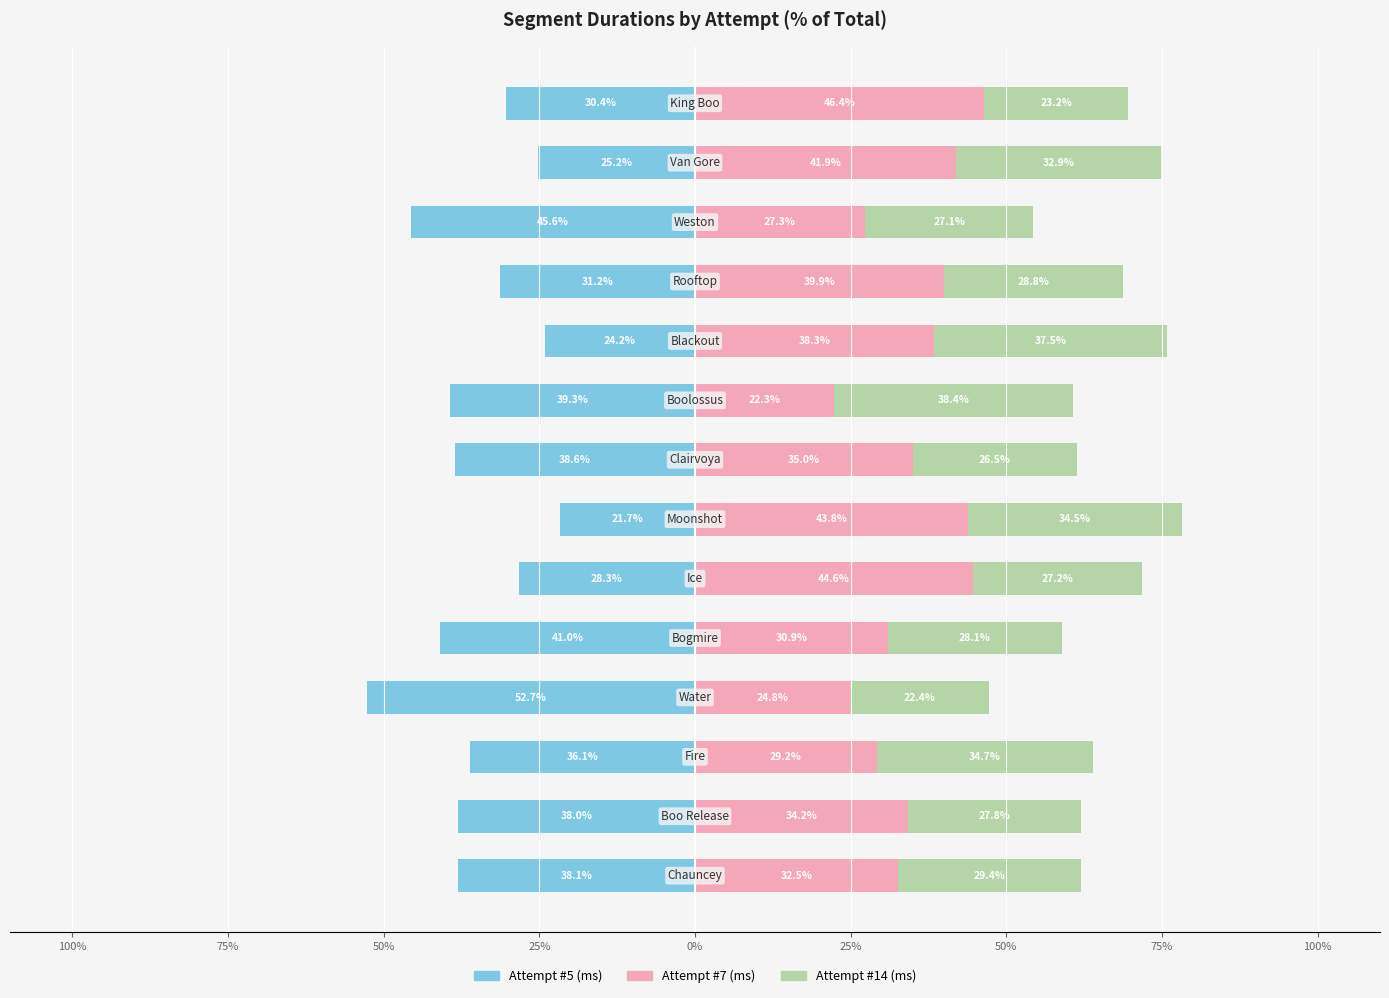

What is the approximate value of Attempt #7 (ms) at 75%?

35.0